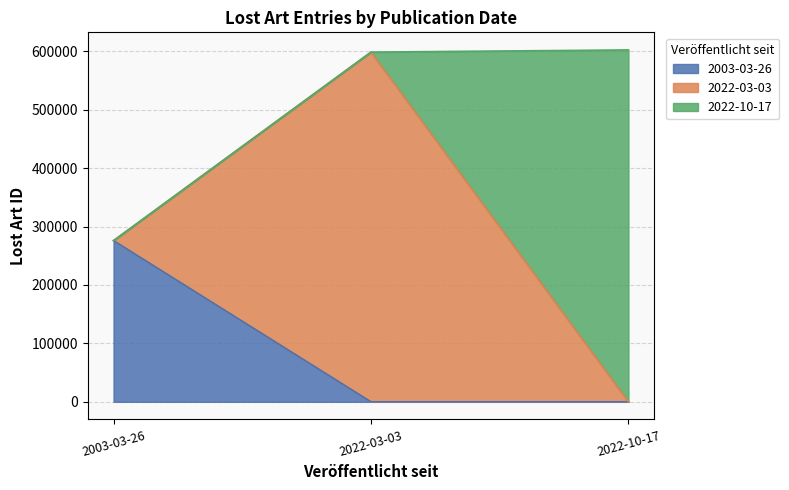

Which has a higher value, 2022-10-17 or 2022-03-03?

2022-10-17